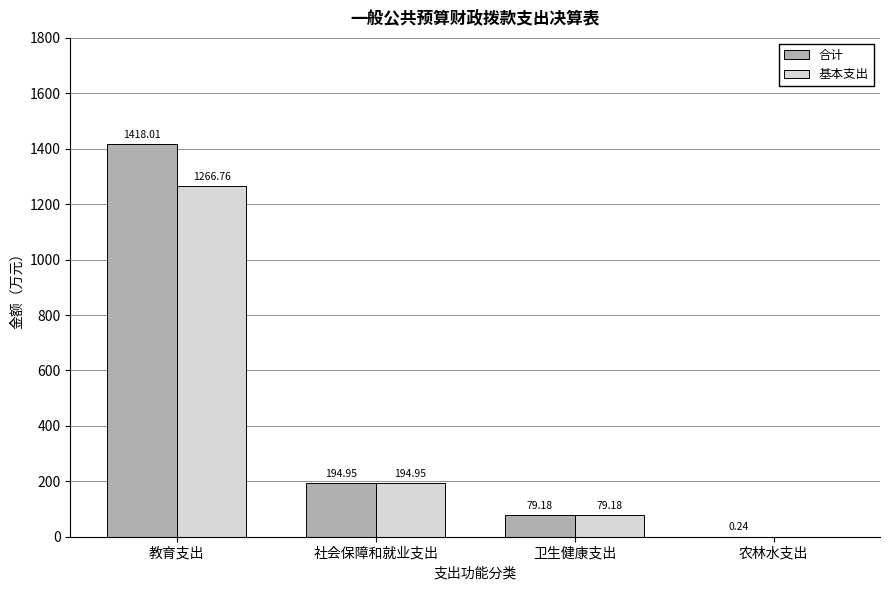

What is the sum of the 合计 values at 社会保障和就业支出 and 农林水支出?

195.2